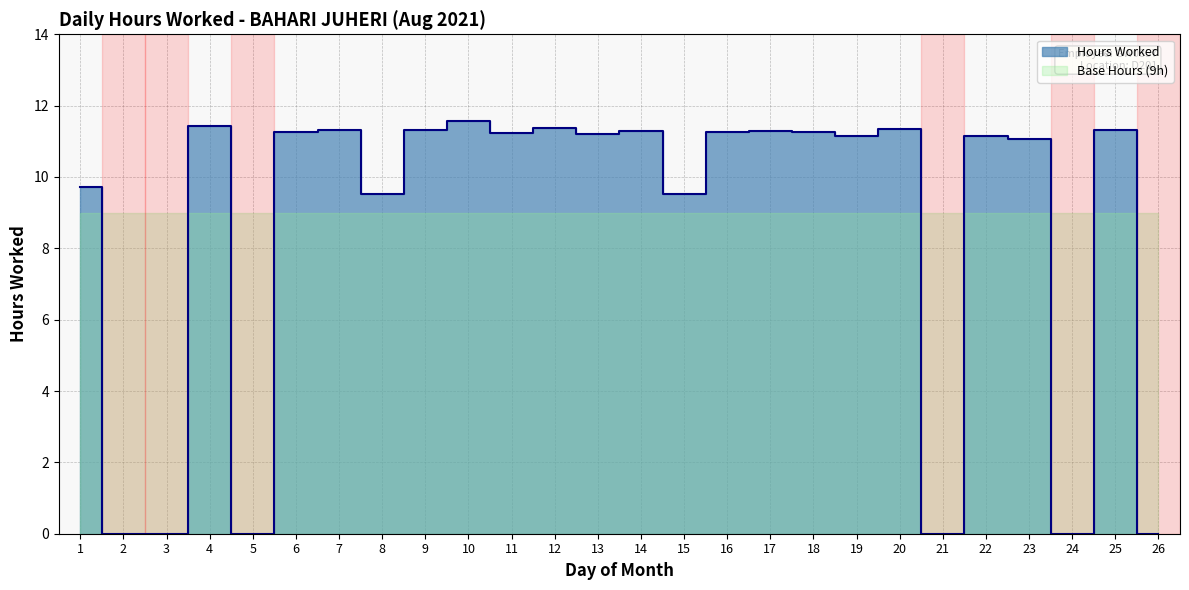

What is the maximum value shown in the chart?

11.6